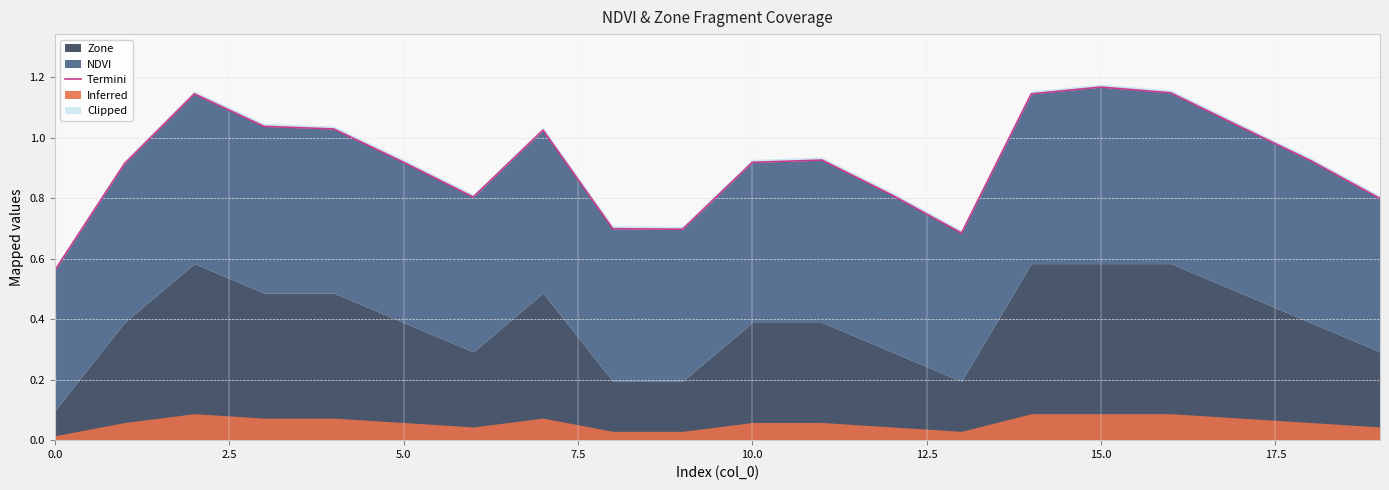

What is the difference between the maximum and second lowest values?

0.5